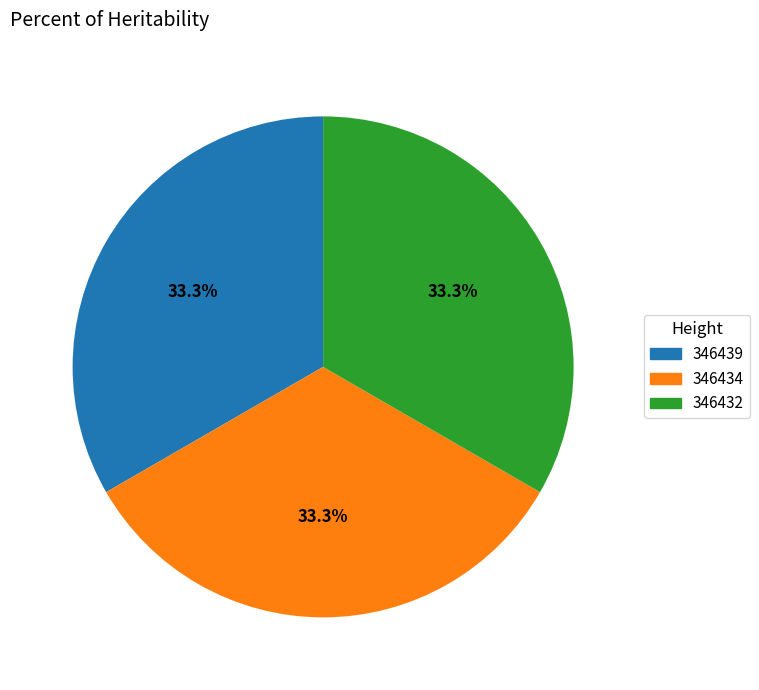

Approximately how many times larger is the value at 346434 compared to 346432?

1.0